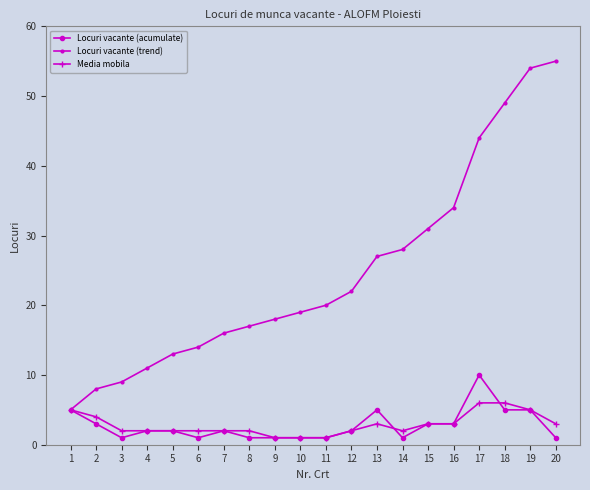

What is the maximum value for Locuri vacante (trend)?

55